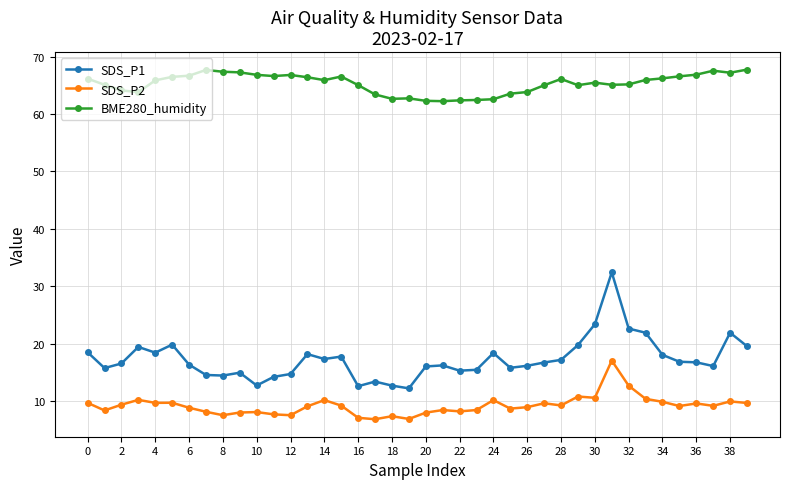

What is the value of the BME280_humidity point at the 2nd from the left?

65.1